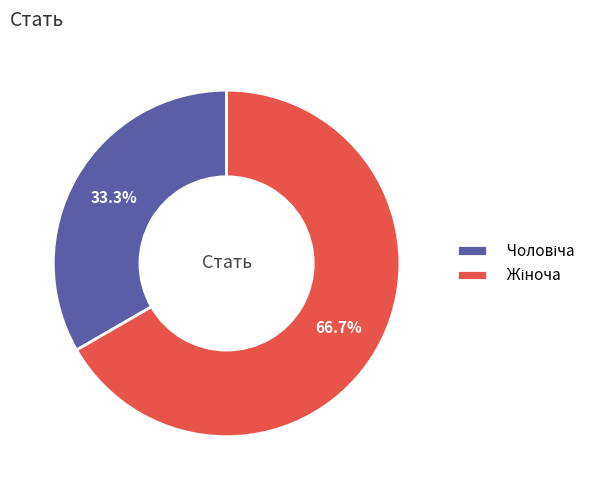

Does any single category account for the majority?

Yes